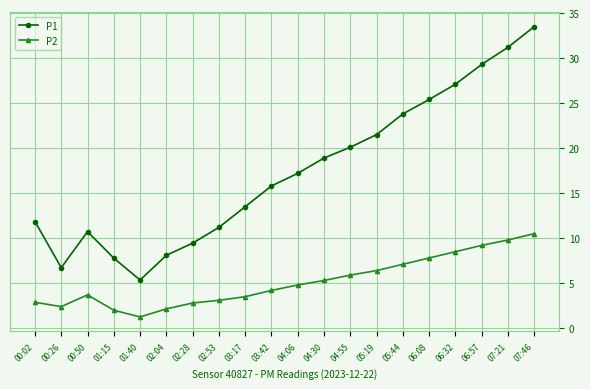

What is the difference between the highest and lowest values at 03:17?

10.0